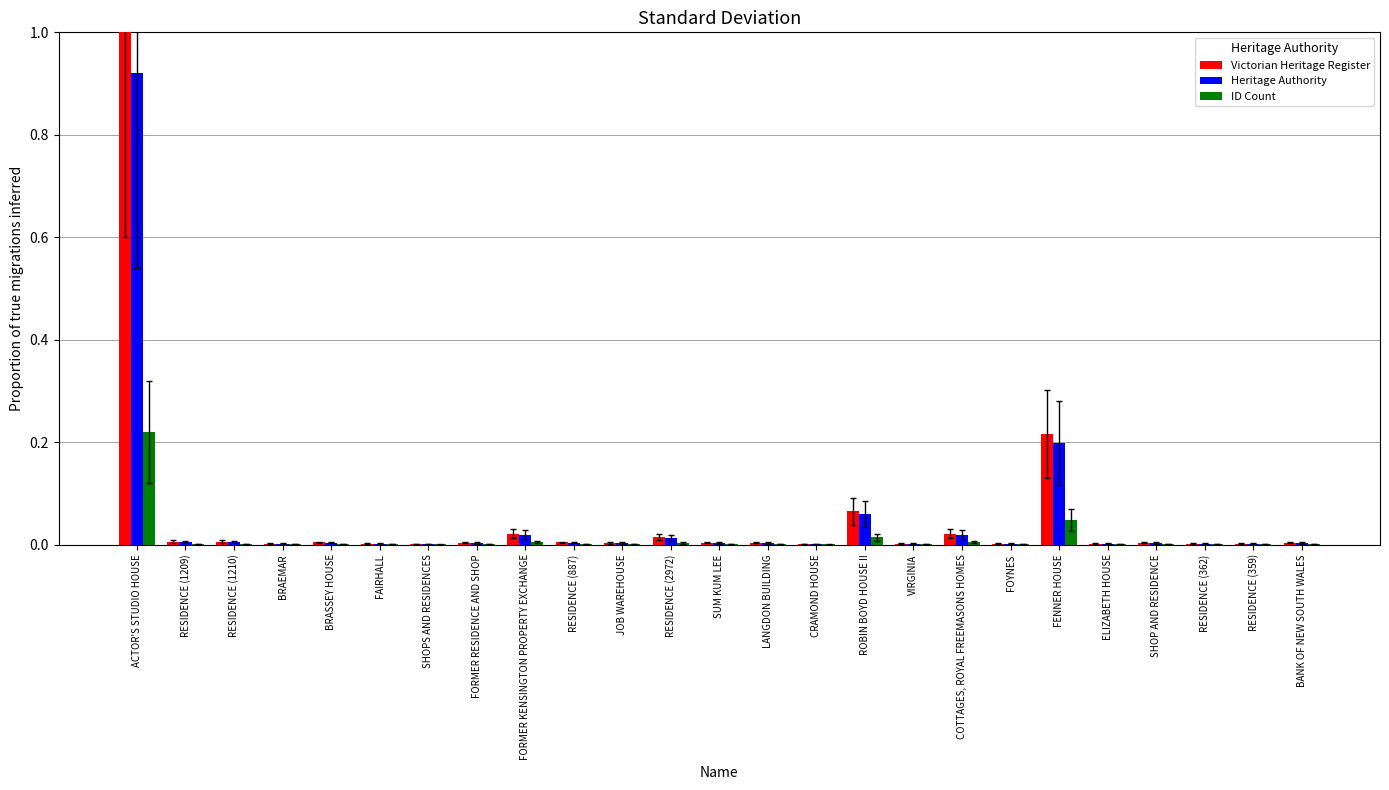

What is the maximum value shown in the chart?

1.0